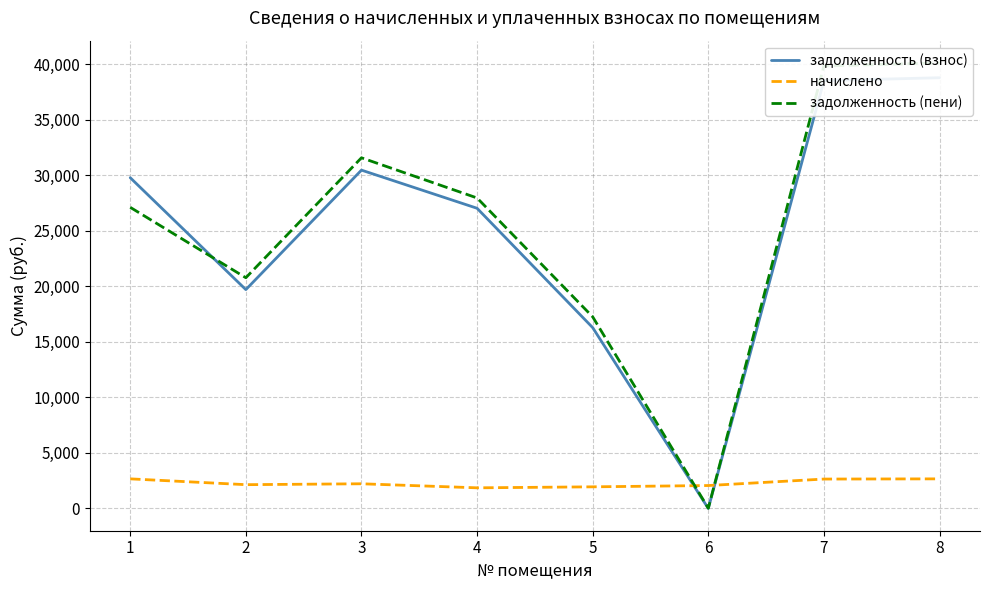

Reading left to right, what are all the values shown in this chart?

задолженность (взнос): 29781.0	19703.3	30462.0	27027.6	16279.9	0.0	38522.5	38781.0
начислено: 2664.0	2140.4	2221.4	1856.6	1946.5	2063.3	2646.2	2664.0
задолженность (пени): 27112.9	20773.5	31572.7	27955.9	17253.2	22.1	39845.6	40113.0